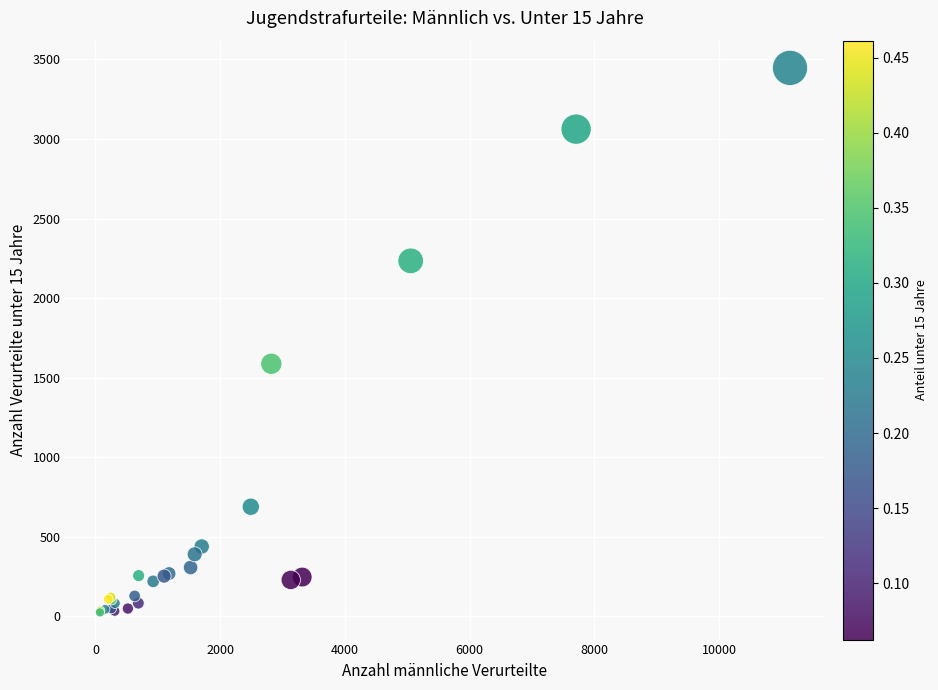

What Y value in the scatter plot is closest to 1735?

1587